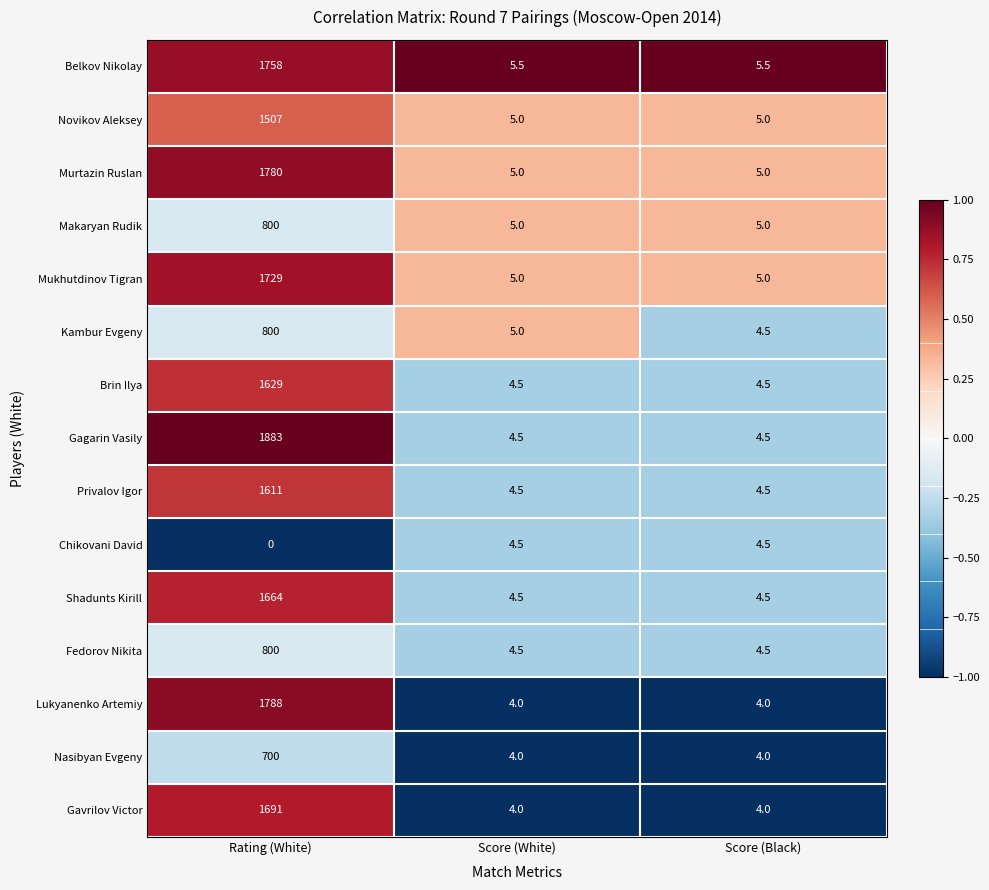

What is the highest value of the Shadunts Kirill series?

1664.0